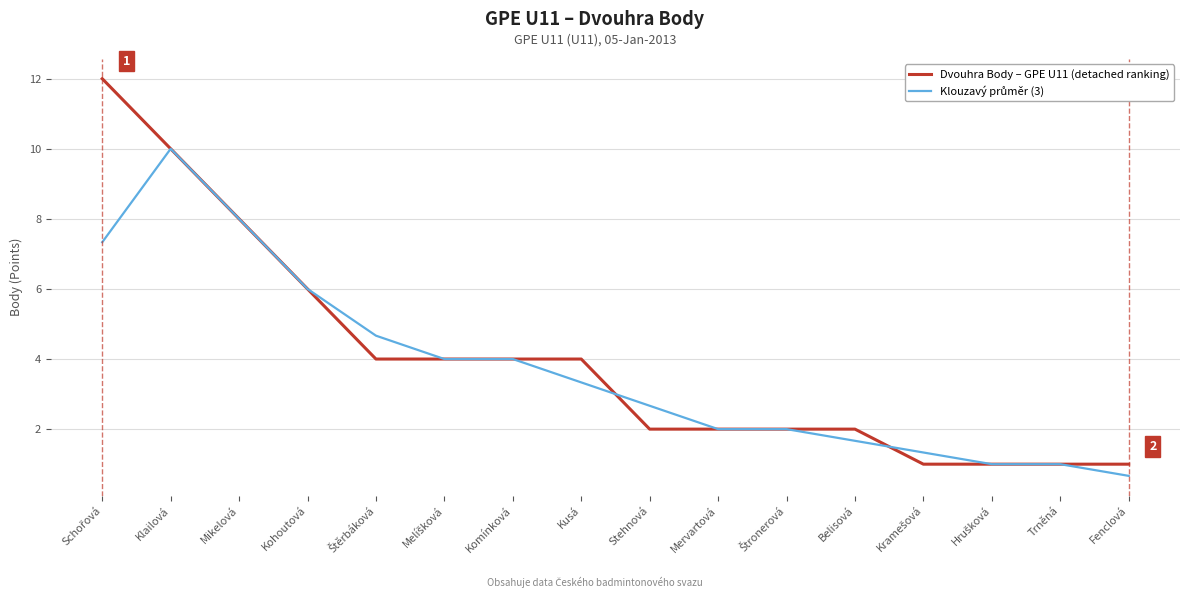

Is it true that Dvouhra Body – GPE U11 (detached ranking) equals 1.0 at Trněná?

True